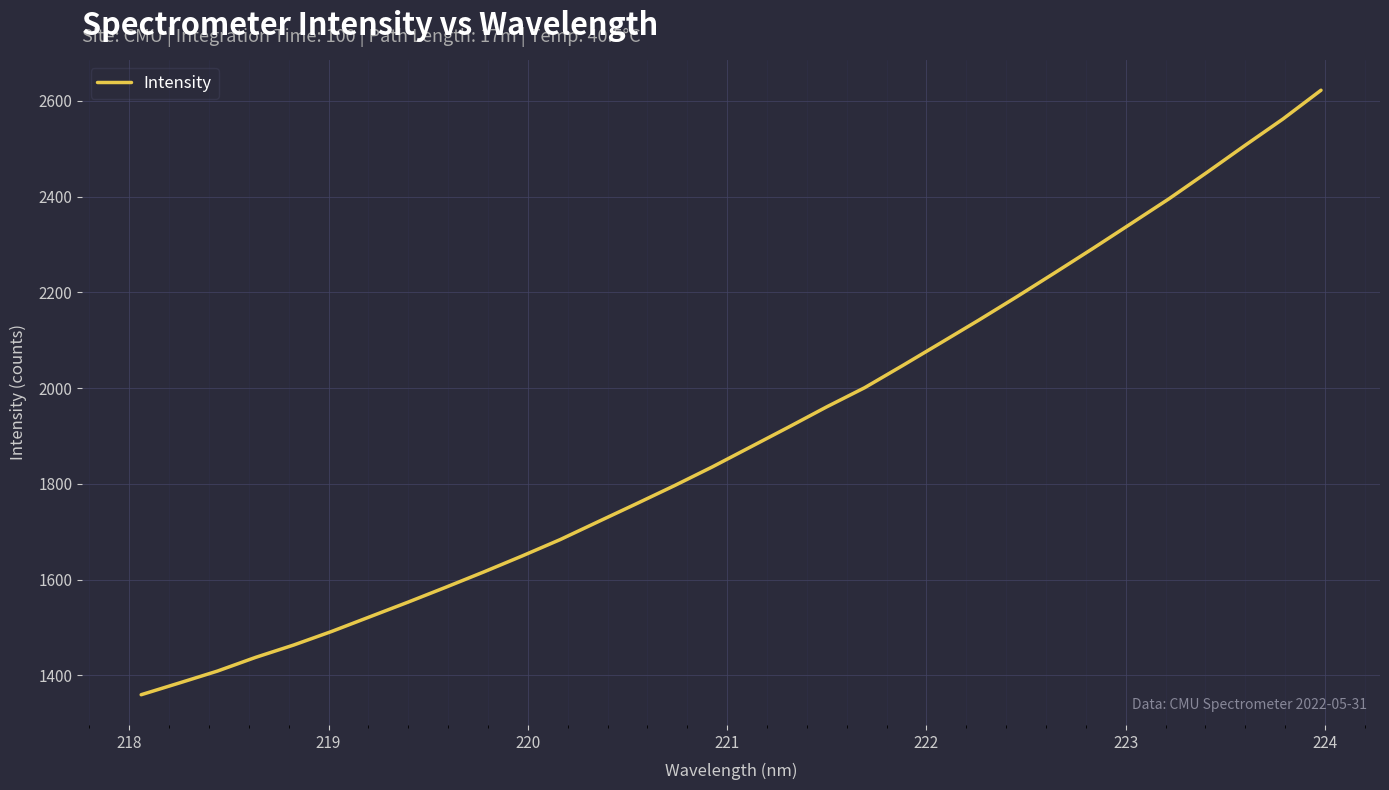

How many values are below 1877?

16